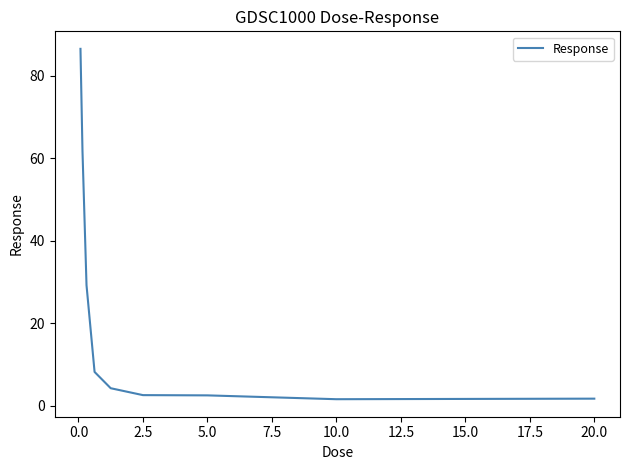

What is the greatest value displayed?

86.5